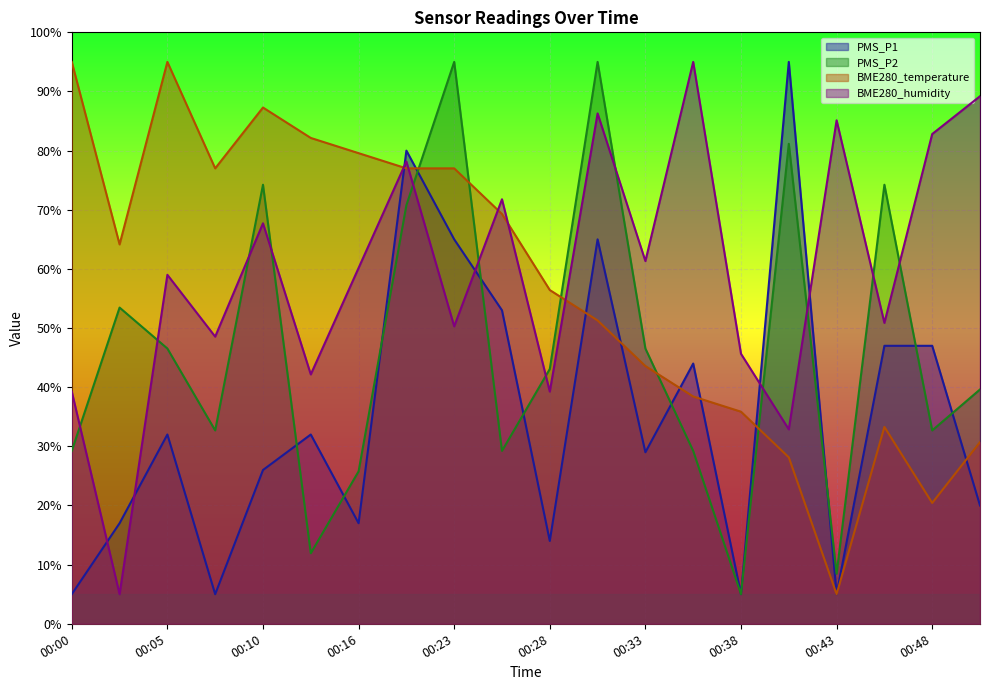

What is the difference between the second highest and second lowest values in the PMS_P2 series?

86.5